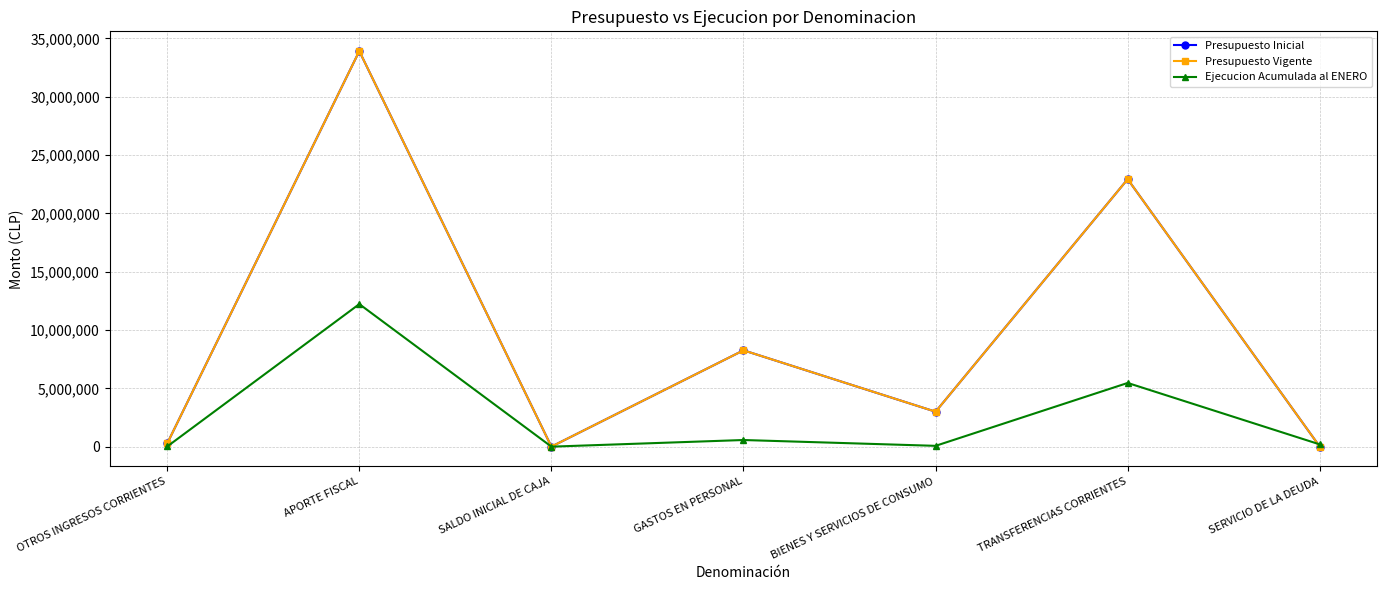

Is this an area chart (filled region under the line)?

No